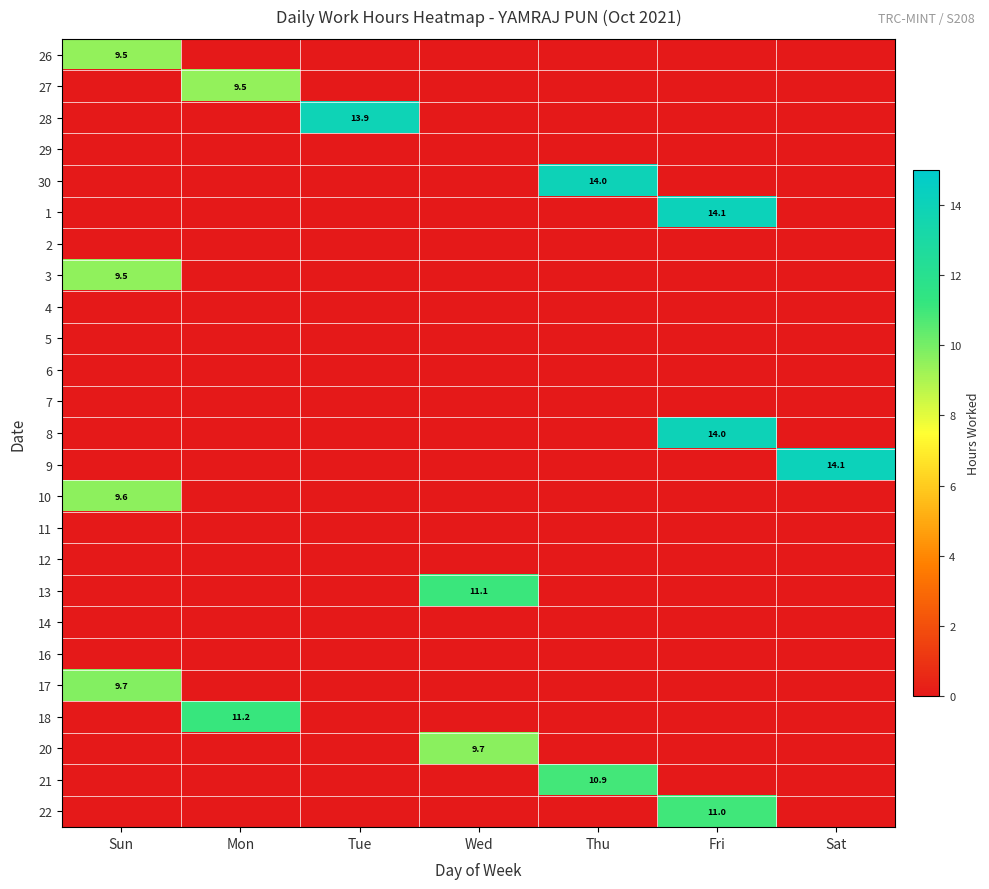

The value of 21 at Thu is 3.3. True or false?

False